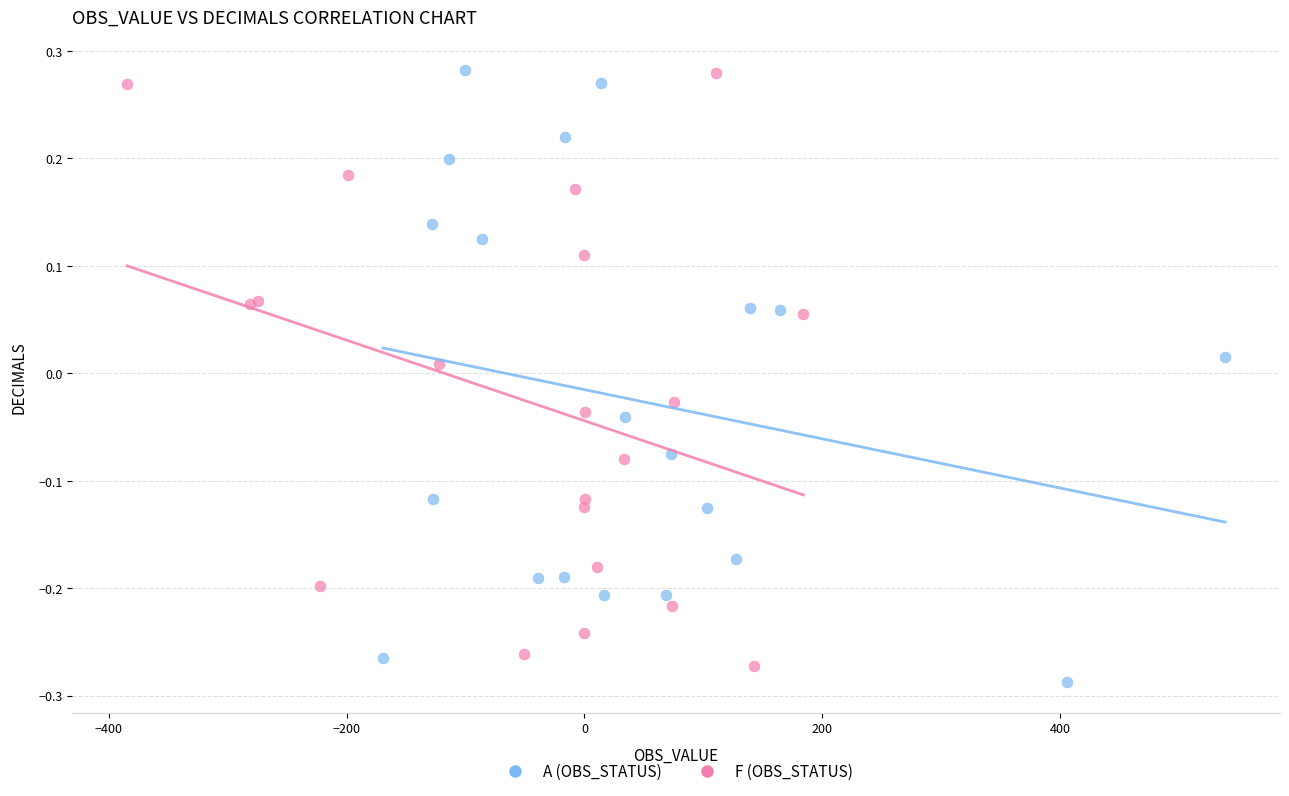

Which series has the widest spread of Y values?

A (OBS_STATUS)